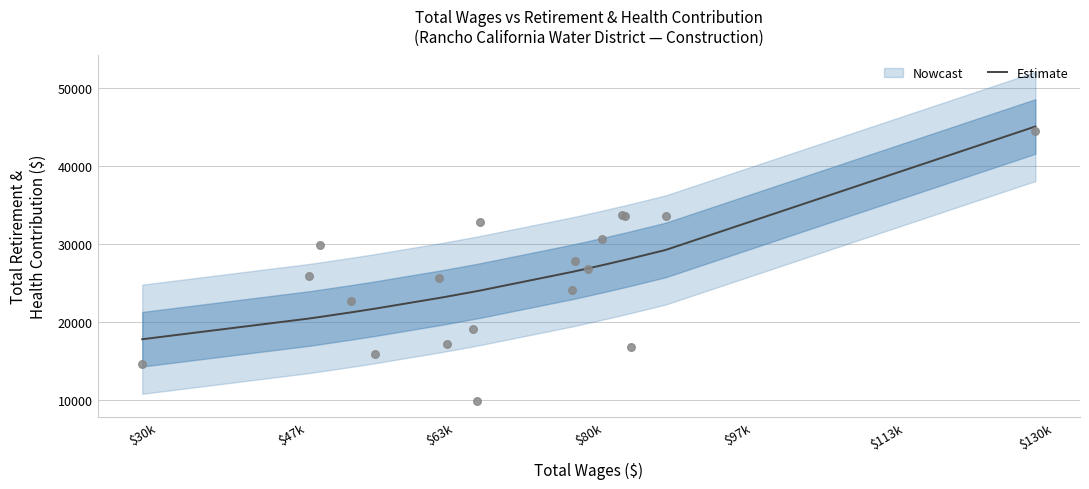

The value of Estimate at $130k is 45068.3. True or false?

True